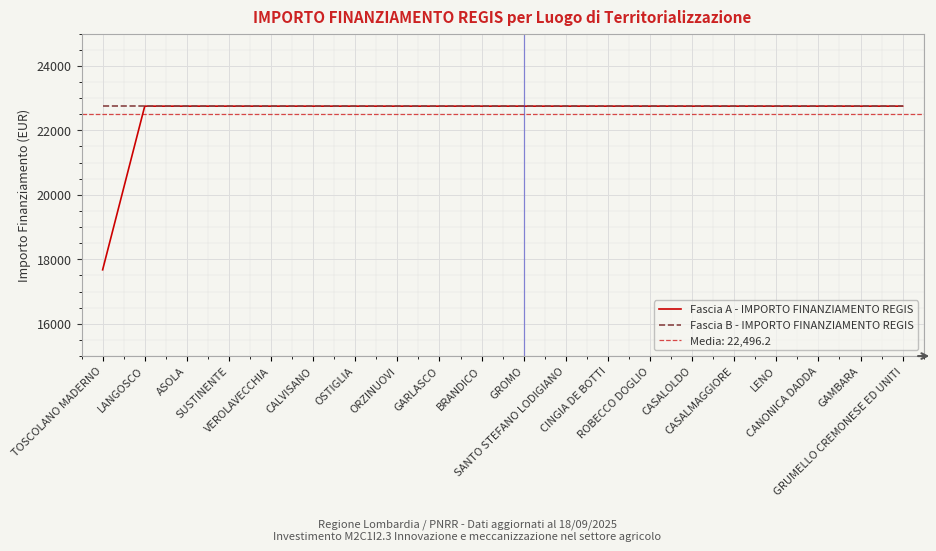

How many distinct data groups are displayed?

2